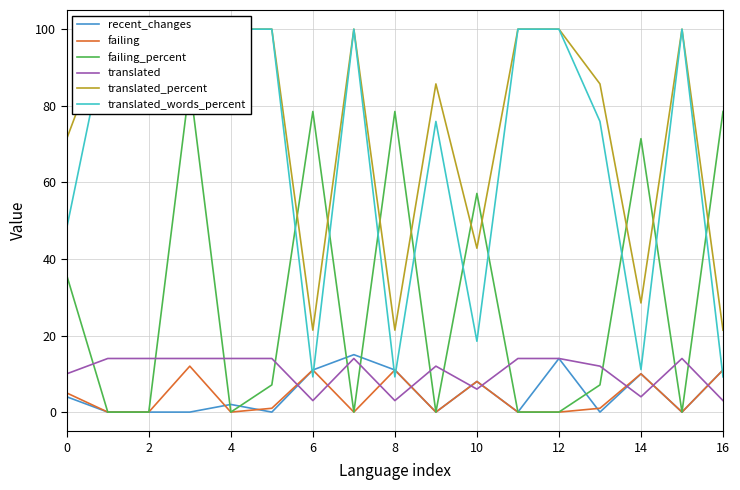

What is the difference between the recent_changes values at 6 and 14?

1